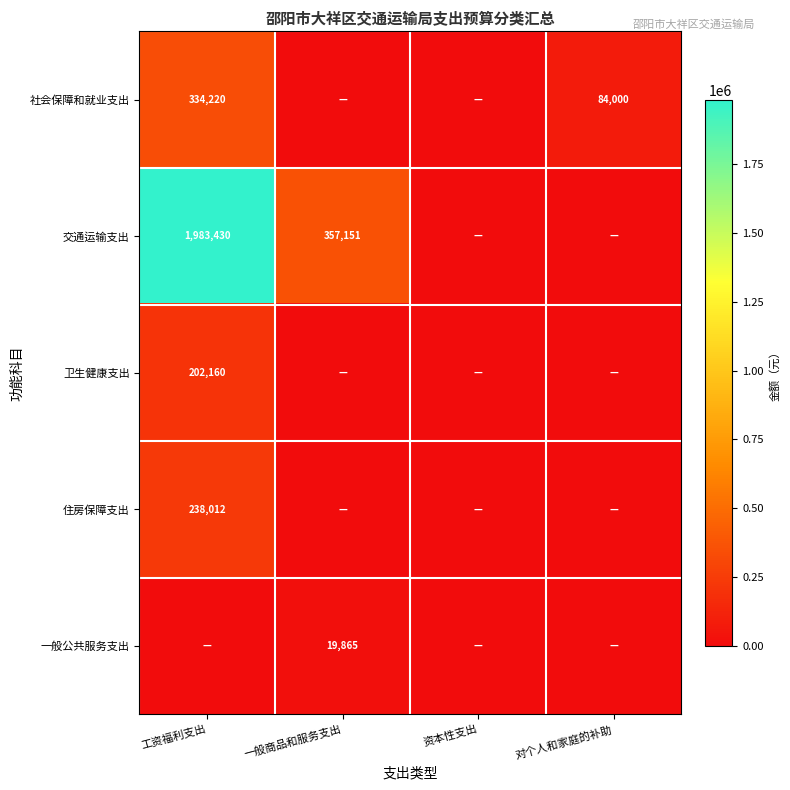

Is the value of 交通运输支出 at 工资福利支出 greater than the value of 住房保障支出 at 工资福利支出?

Yes